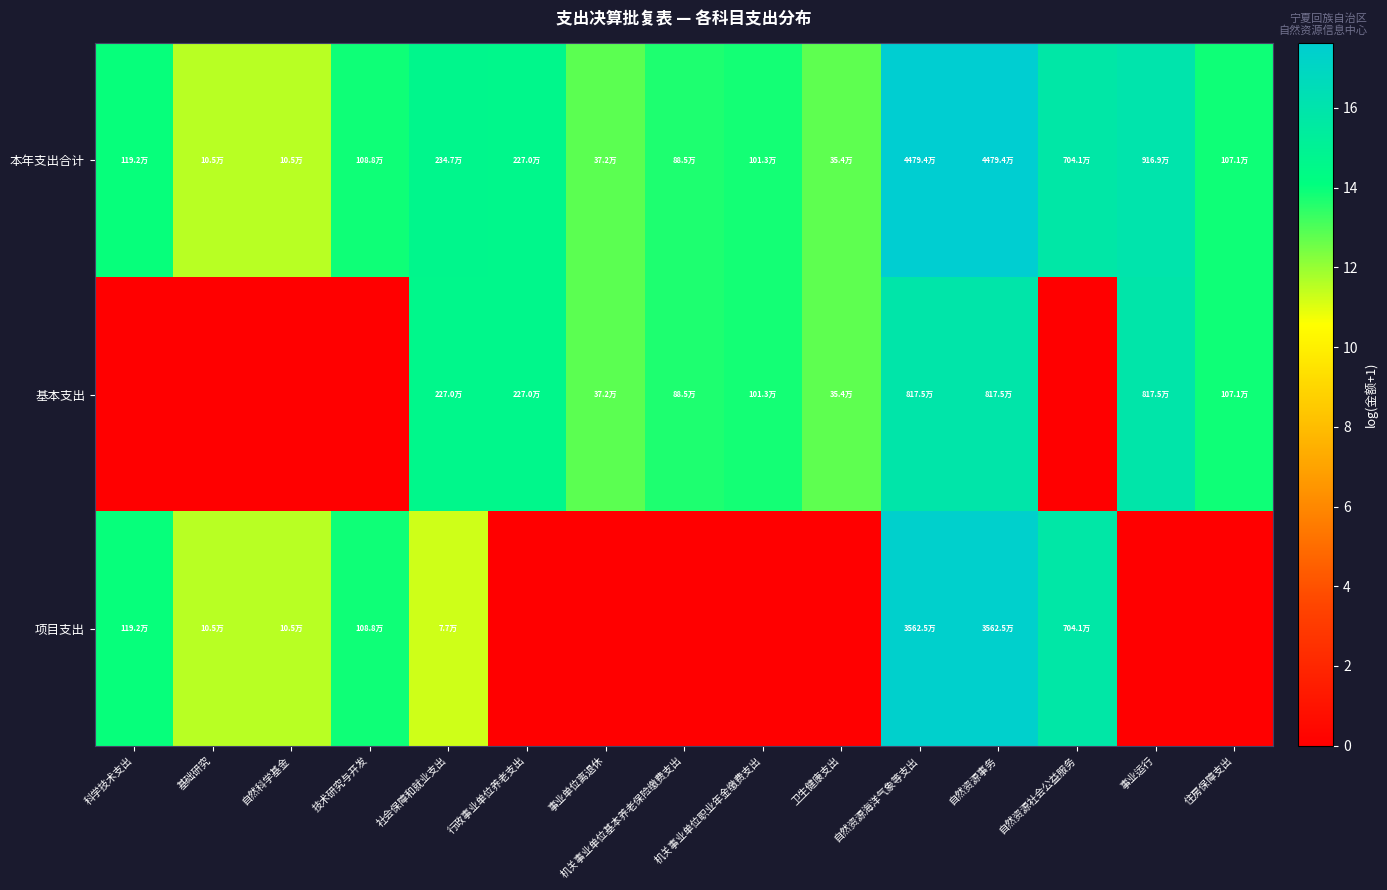

Reading right to left, transcribe all the data shown in this chart.

本年支出合计: 住房保障支出=13.9	事业运行=16.0	自然资源社会公益服务=15.8	自然资源事务=17.6	自然资源海洋气象等支出=17.6	卫生健康支出=12.8	机关事业单位职业年金缴费支出=13.8	机关事业单位基本养老保险缴费支出=13.7	事业单位离退休=12.8	行政事业单位养老支出=14.6	社会保障和就业支出=14.7	技术研究与开发=13.9	自然科学基金=11.6	基础研究=11.6	科学技术支出=14.0
基本支出: 住房保障支出=13.9	事业运行=15.9	自然资源社会公益服务=0.0	自然资源事务=15.9	自然资源海洋气象等支出=15.9	卫生健康支出=12.8	机关事业单位职业年金缴费支出=13.8	机关事业单位基本养老保险缴费支出=13.7	事业单位离退休=12.8	行政事业单位养老支出=14.6	社会保障和就业支出=14.6	技术研究与开发=0.0	自然科学基金=0.0	基础研究=0.0	科学技术支出=0.0
项目支出: 住房保障支出=0.0	事业运行=0.0	自然资源社会公益服务=15.8	自然资源事务=17.4	自然资源海洋气象等支出=17.4	卫生健康支出=0.0	机关事业单位职业年金缴费支出=0.0	机关事业单位基本养老保险缴费支出=0.0	事业单位离退休=0.0	行政事业单位养老支出=0.0	社会保障和就业支出=11.2	技术研究与开发=13.9	自然科学基金=11.6	基础研究=11.6	科学技术支出=14.0